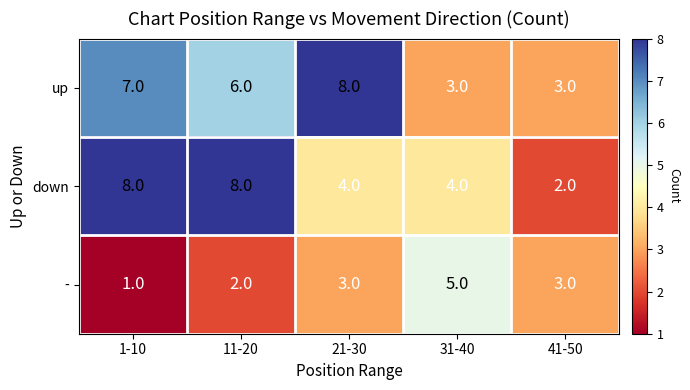

What is the sum of all down values?

26